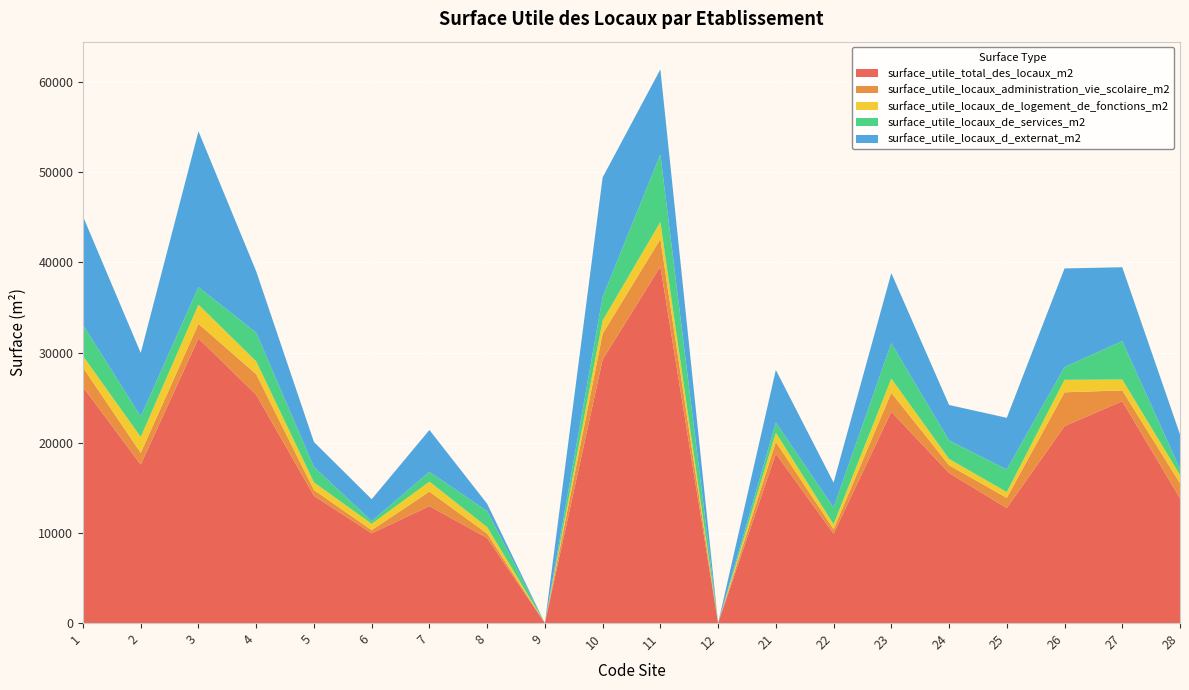

Reading right to left, transcribe all the data shown in this chart.

surface_utile_total_des_locaux_m2: 13847	24604	21840	12751	16648	23435	9916	18786	0	39547	29222	0	9435	12972	9959	14119	25327	31574	17586	26180
surface_utile_locaux_administration_vie_scolaire_m2: 1668	1199	3753	1135	857	2114	495	1303	0	3035	2876	0	490	1613	345	643	2280	1612	1293	2157
surface_utile_locaux_de_logement_de_fonctions_m2: 903	1210	1383	641	701	1565	540	1024	0	1901	1450	0	720	1097	702	841	1420	2127	1758	1285
surface_utile_locaux_de_services_m2: 685	4267	1410	2506	2061	3922	1873	1120	0	7485	2620	0	1770	1091	312	1707	3181	1951	2283	3456
surface_utile_locaux_d_externat_m2: 3823	8186	10945	5731	3923	7783	2755	5845	0	9443	13256	0	818	4641	2419	2774	6799	17280	7038	12023